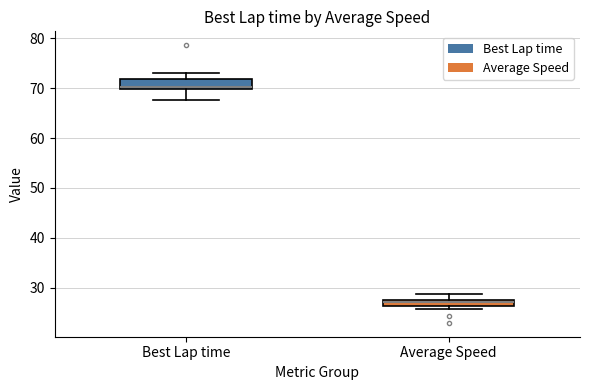

Which box's median line is the lowest?

Average Speed